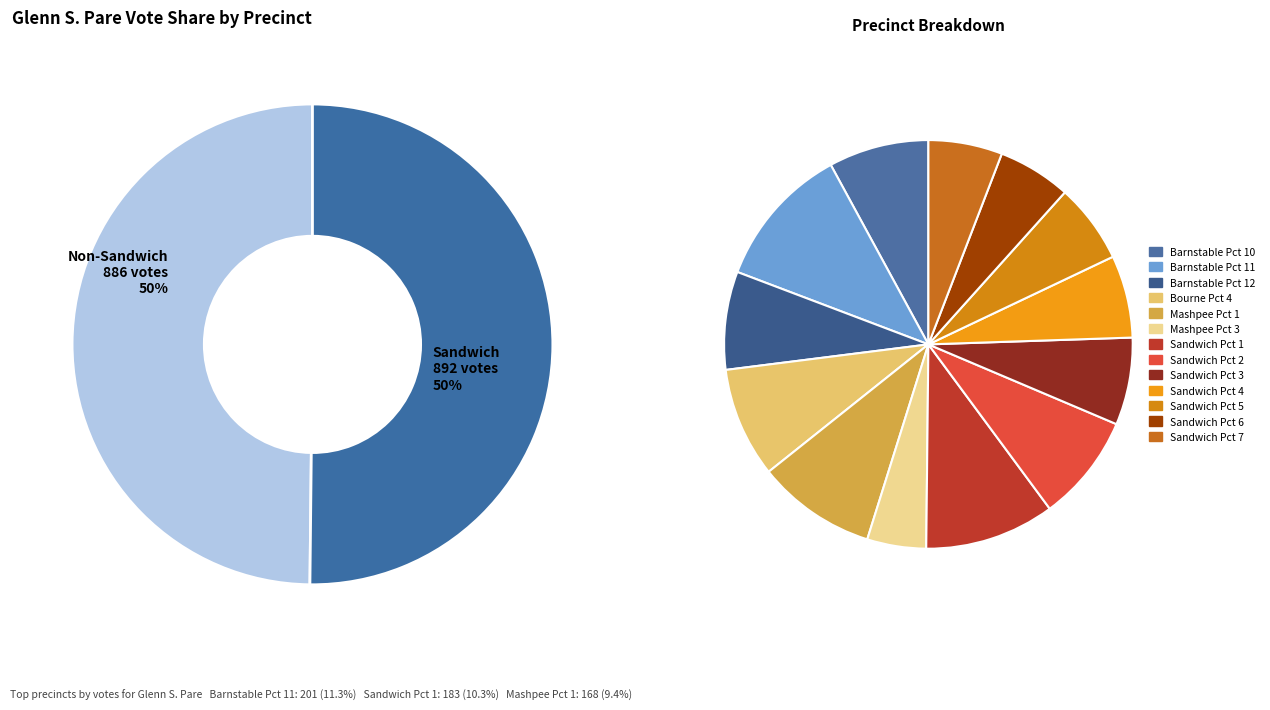

Which has a higher value, Barnstable Pct 11 or Sandwich Pct 6?

Barnstable Pct 11